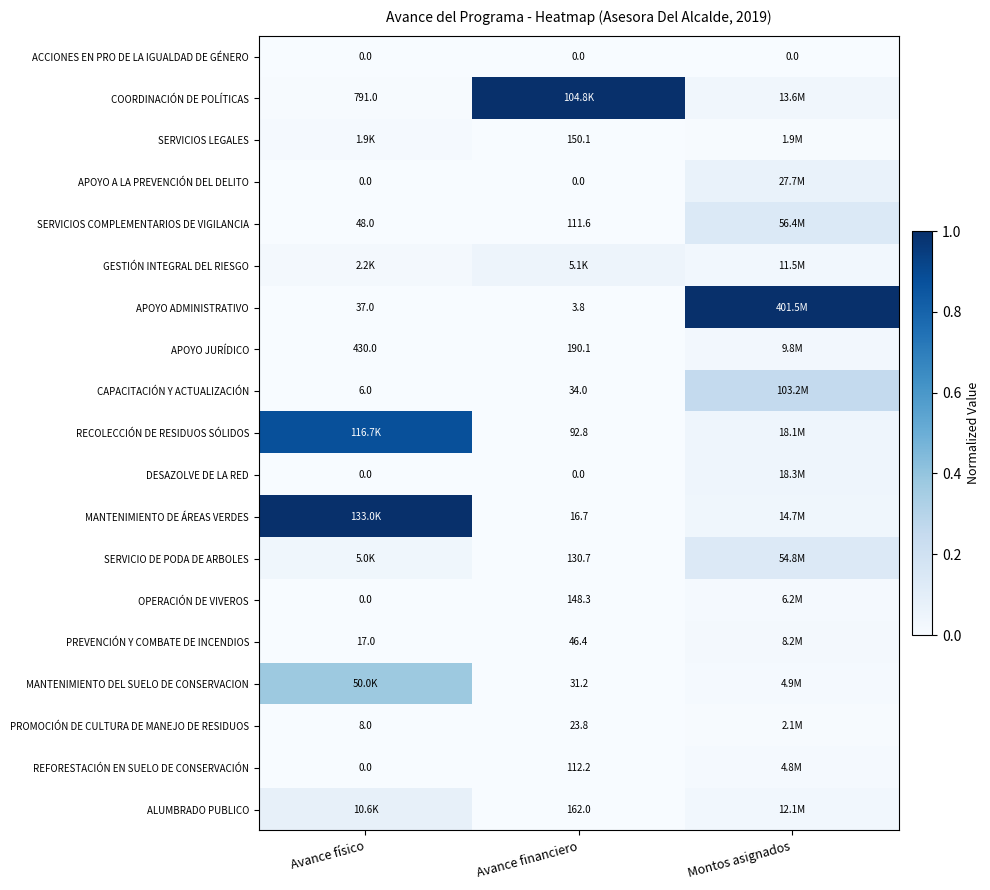

Is the value of MANTENIMIENTO DEL SUELO DE CONSERVACION at Avance financiero greater than the value of CAPACITACIÓN Y ACTUALIZACIÓN at Avance físico?

Yes